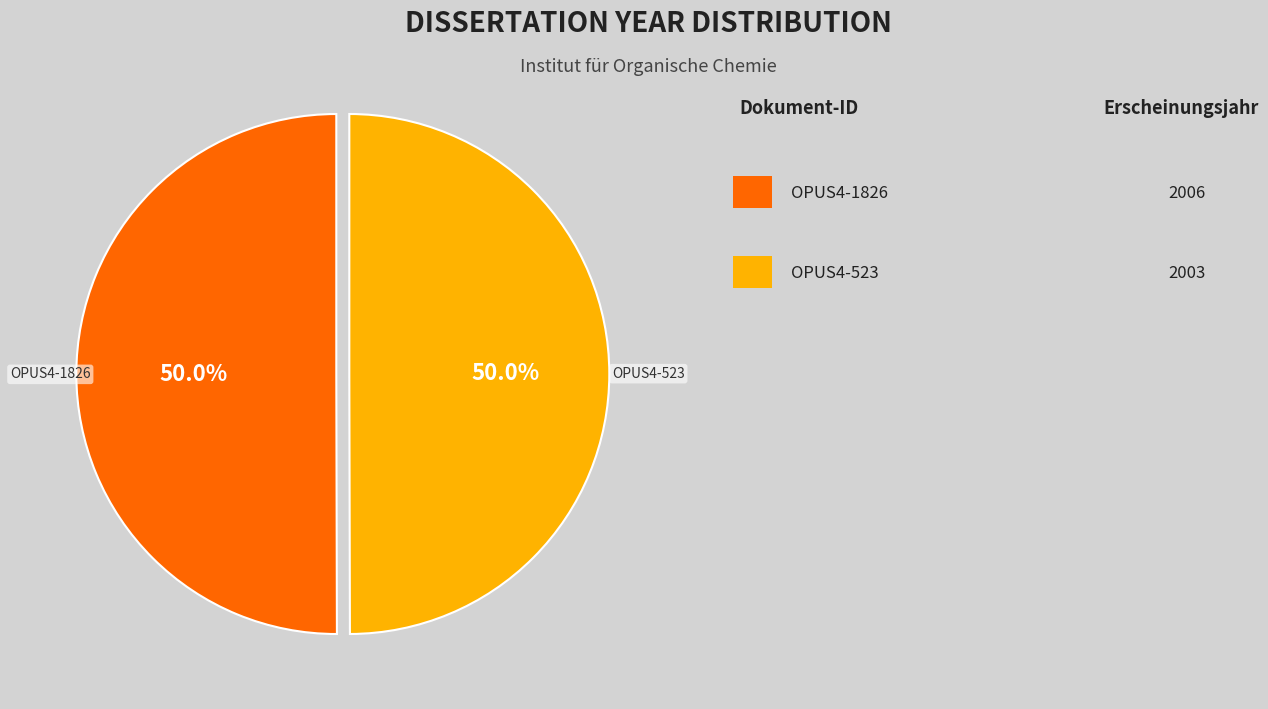

Rank the categories by value from lowest to highest.

OPUS4-523, OPUS4-1826